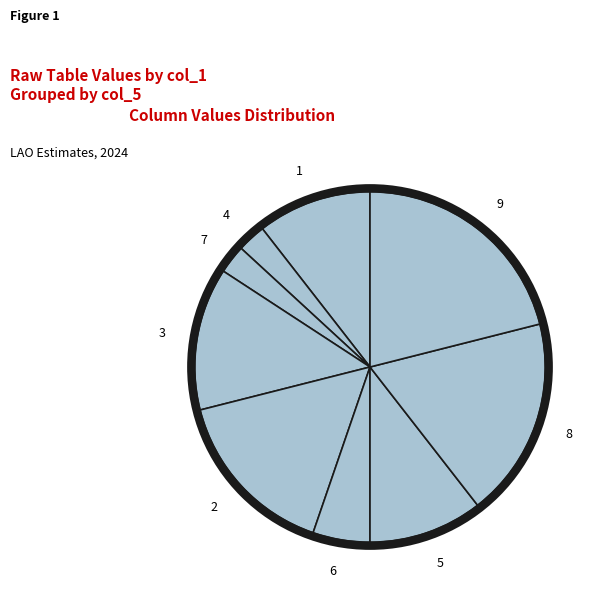

Does 9 represent more than half of the total?

No